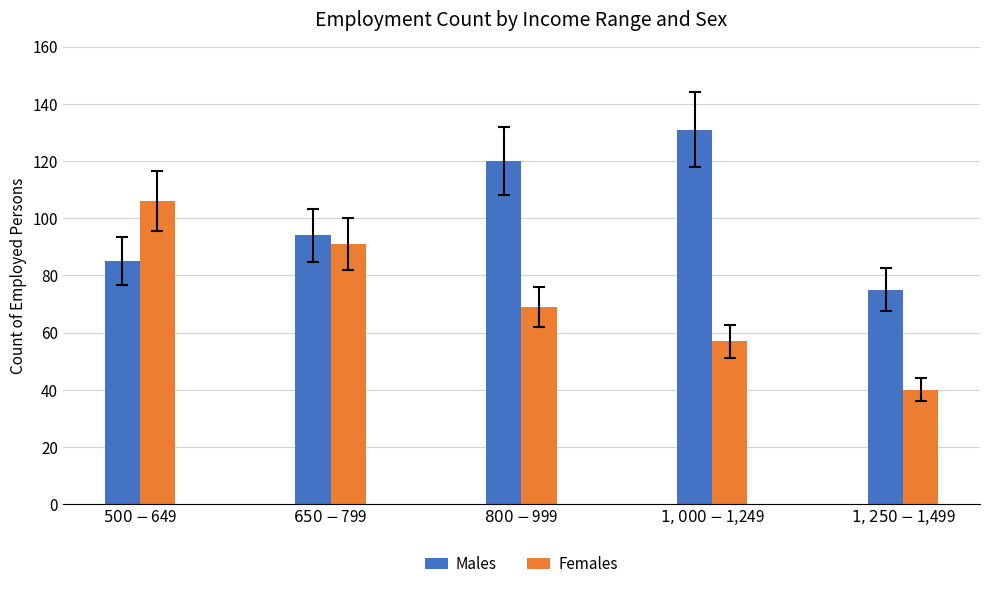

What is the minimum value for Males?

75